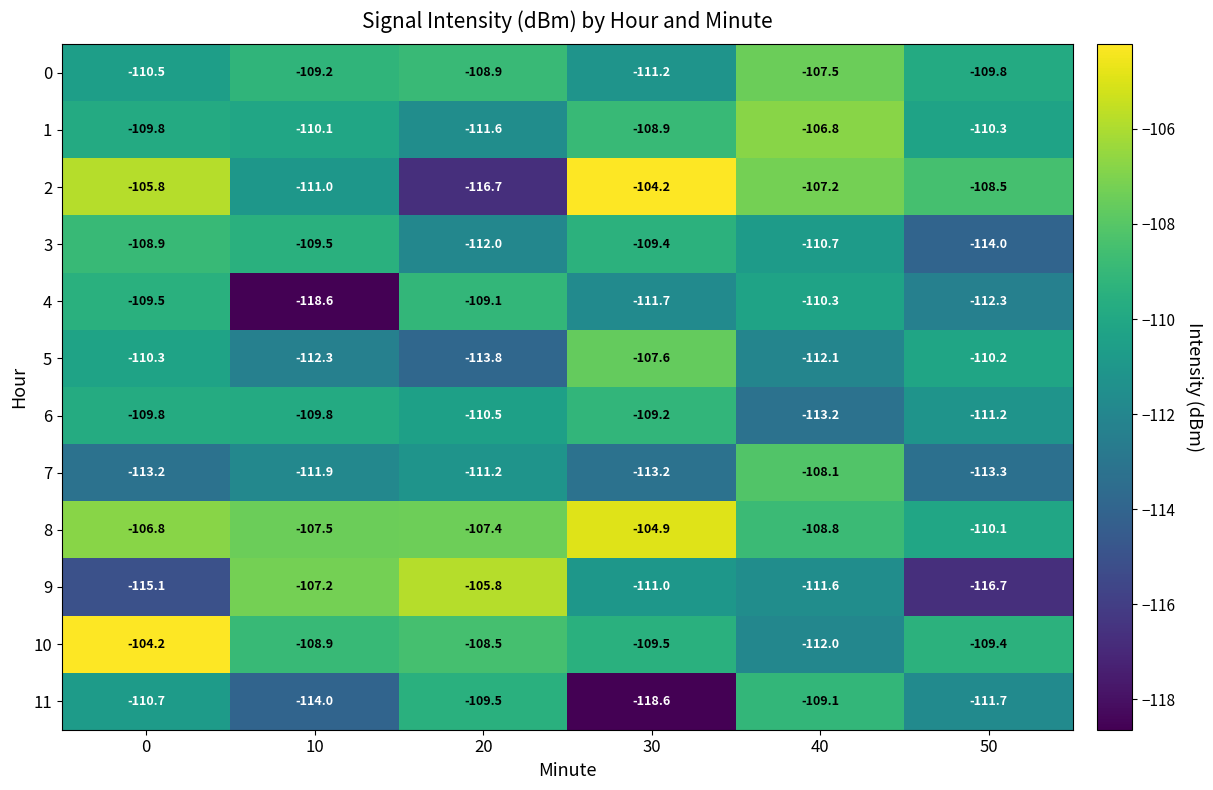

Between 0 and 50, which series saw the biggest shift?

10